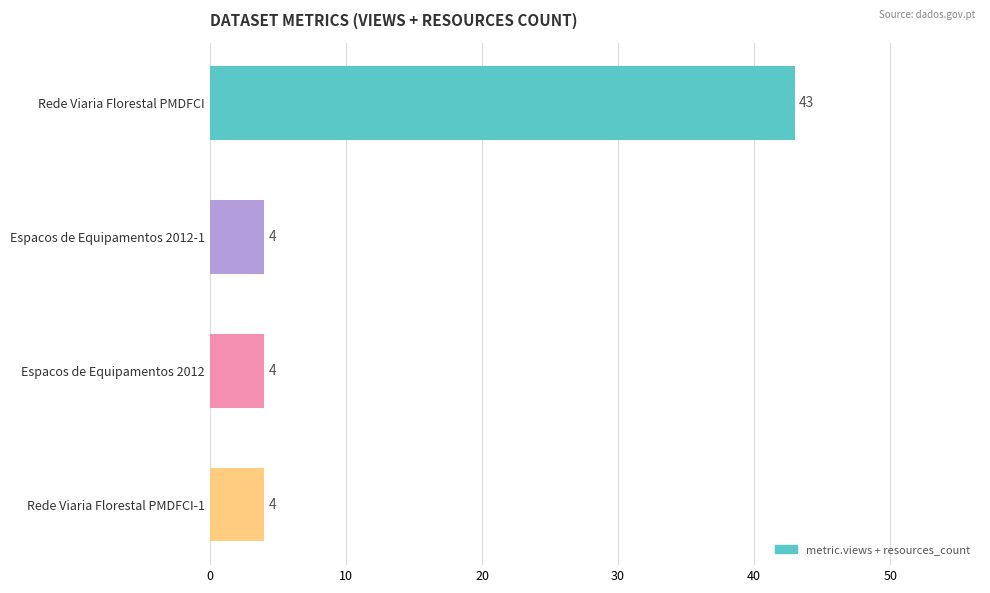

Is it true that the value at Espacos de Equipamentos 2012-1 is 4?

True